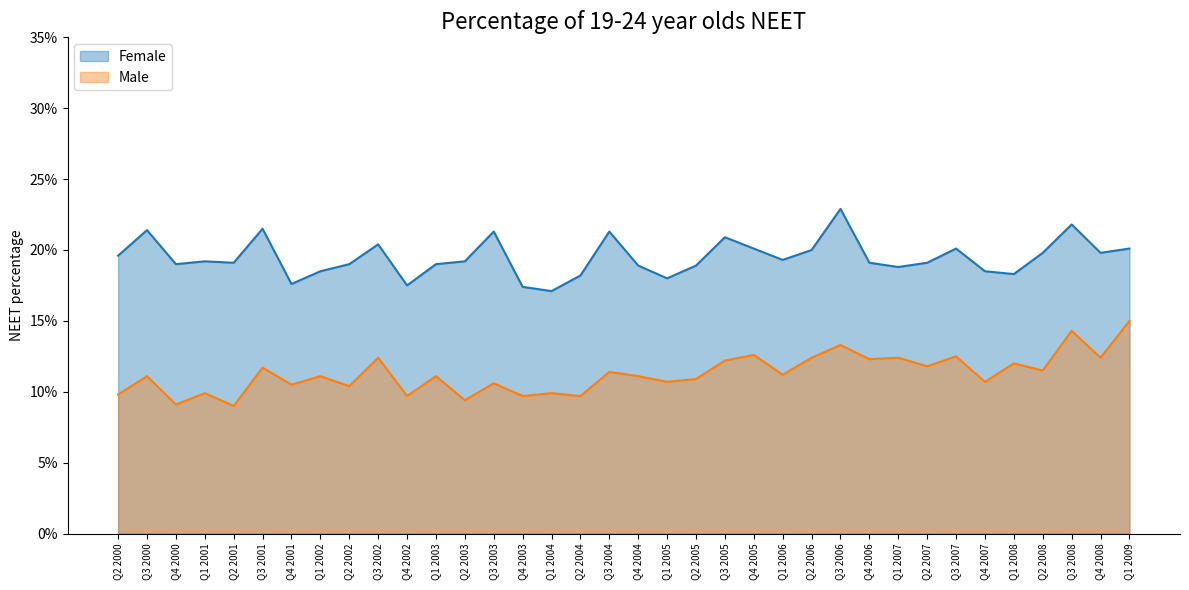

How many Male values are between 0 and 1?

36